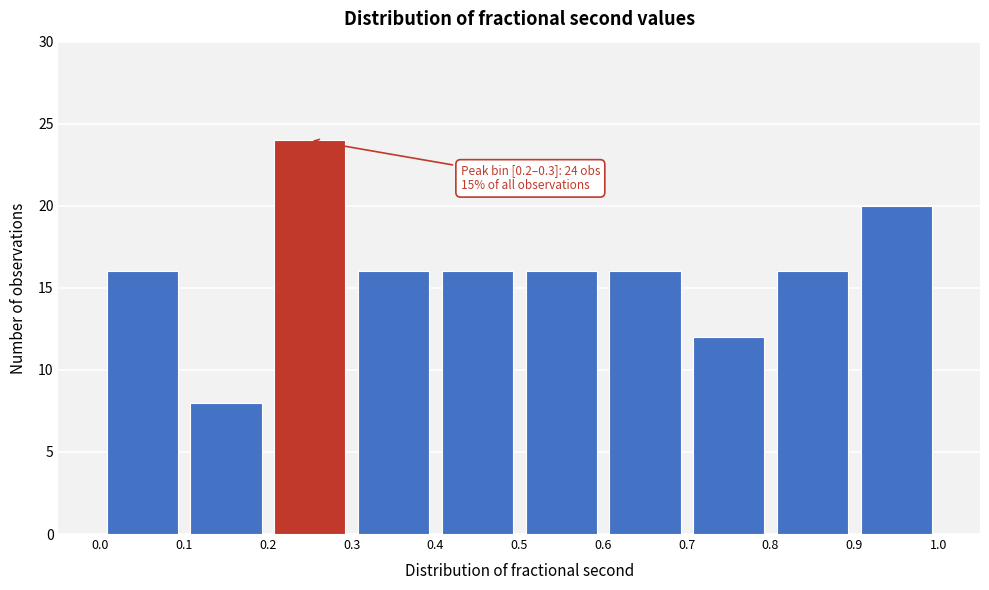

Over which range of the x-axis is the bar tallest?

0.2 to 0.3